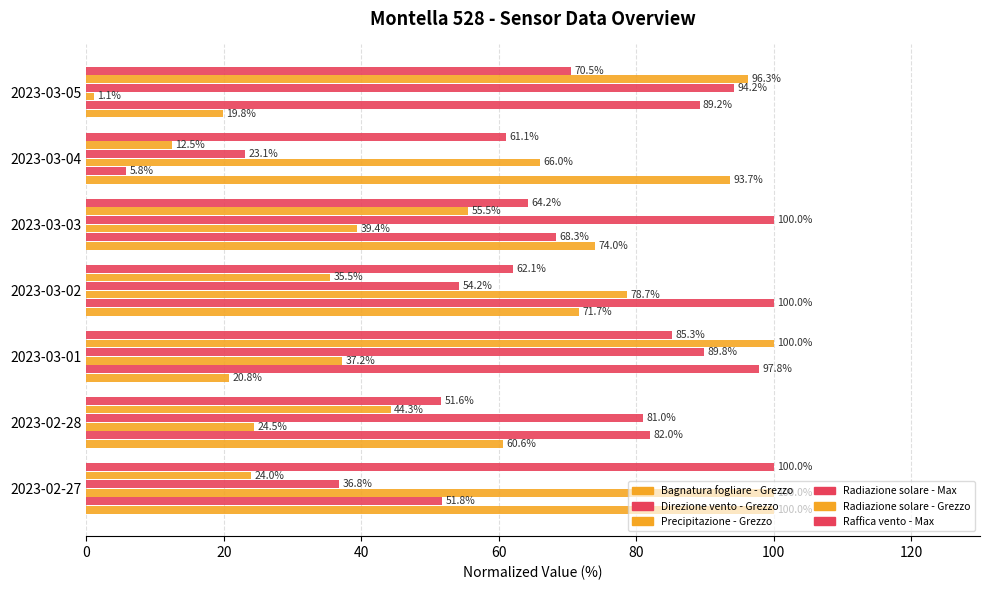

Reading left to right, what are all the values shown in this chart?

Bagnatura fogliare - Grezzo: 100.0	60.6	20.8	71.7	74.0	93.7	19.8
Direzione vento - Grezzo: 51.8	82.0	97.8	100.0	68.3	5.8	89.2
Precipitazione - Grezzo: 100.0	24.5	37.2	78.7	39.4	66.0	1.1
Radiazione solare - Max: 36.8	81.0	89.8	54.2	100.0	23.1	94.2
Radiazione solare - Grezzo: 24.0	44.3	100.0	35.5	55.5	12.5	96.3
Raffica vento - Max: 100.0	51.6	85.3	62.1	64.2	61.1	70.5